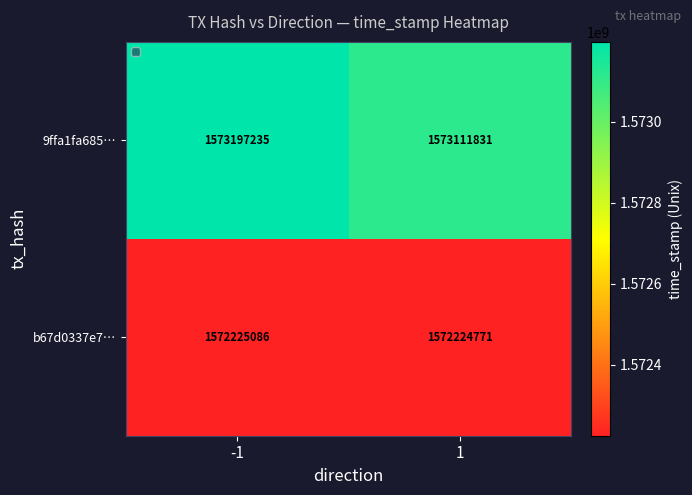

Is it true that 9ffa1fa685… equals 2683840572 at -1?

False